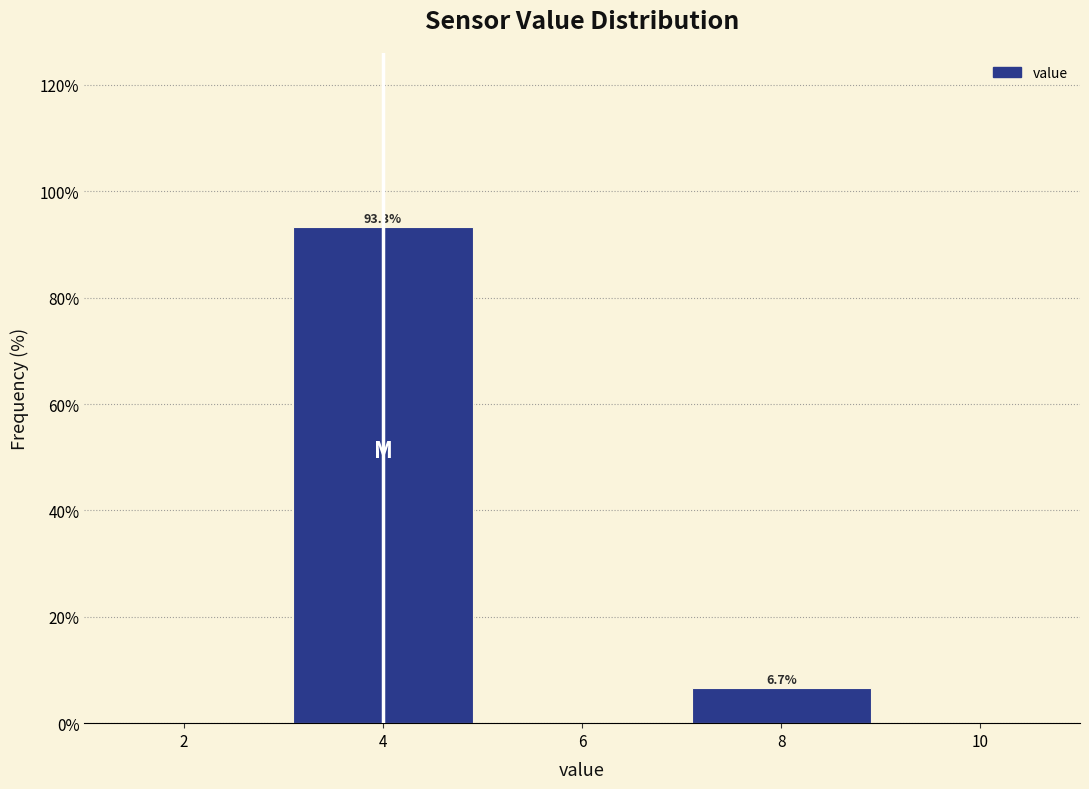

Reading left to right, what are all the values shown in this chart?

93.3	6.7